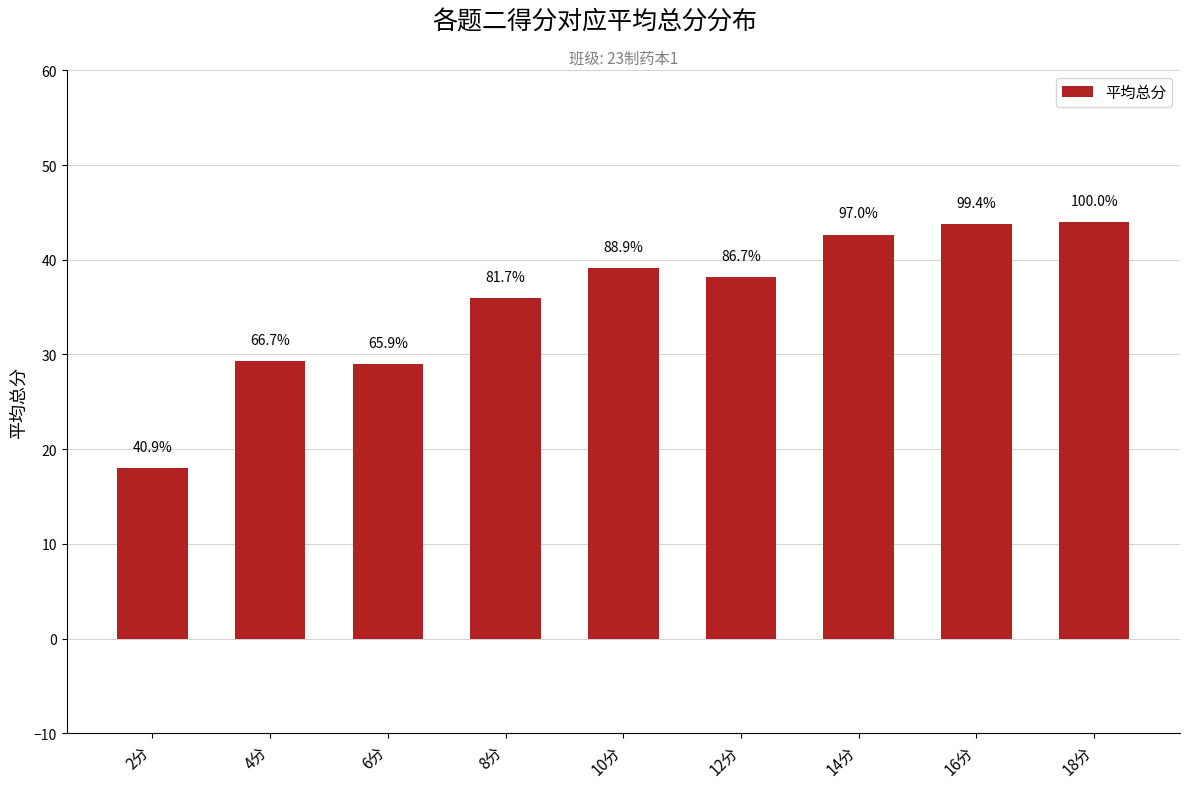

What is the change in value from 2分 to 4分?

+11.3